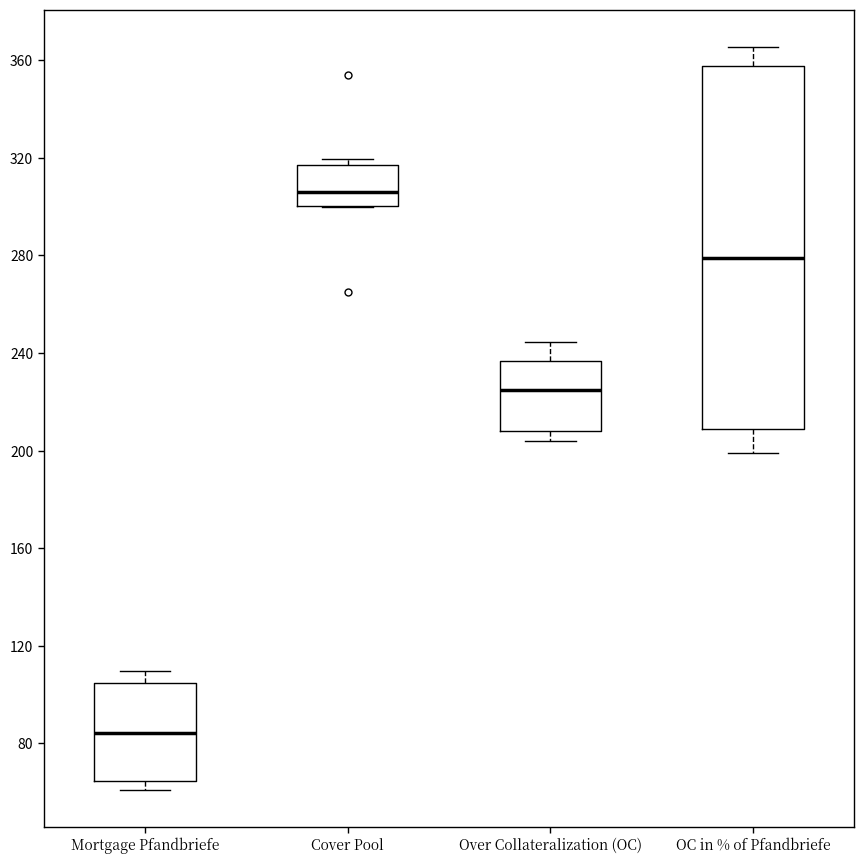

Which box has the lowest median line?

Mortgage Pfandbriefe